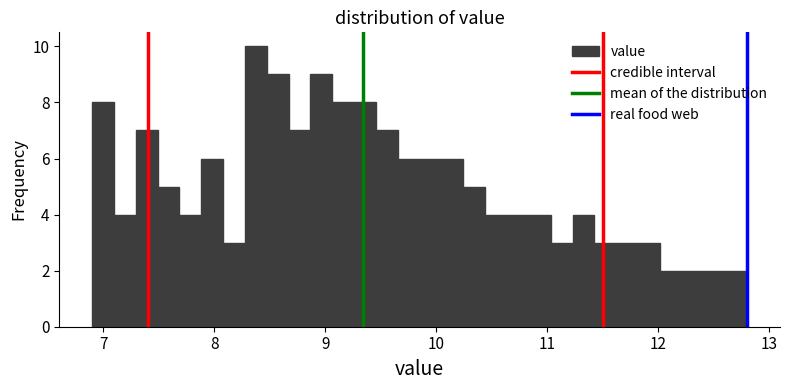

Read against the x-axis, roughly where is the centre of the tallest bar?

8.4